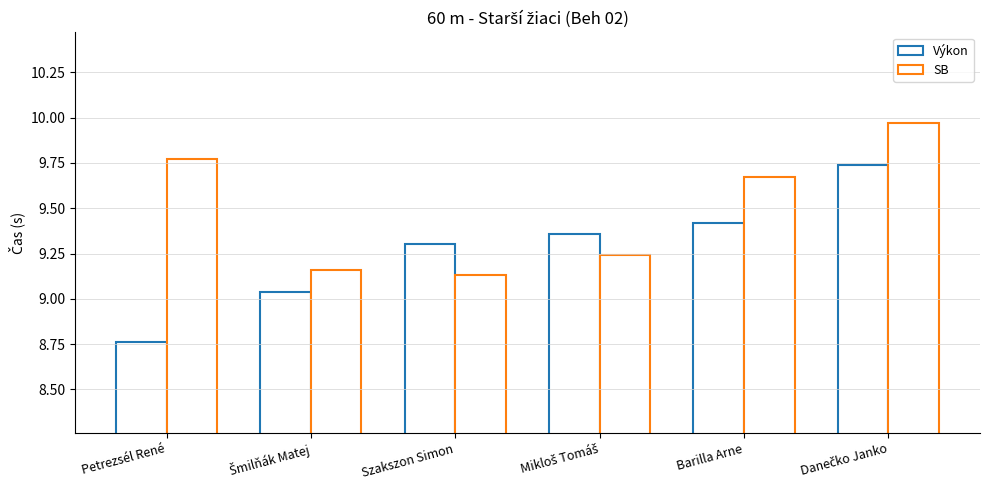

Reading left to right, extract all data points from this chart.

Výkon: Petrezsél René=8.8	Šmilňák Matej=9.0	Szakszon Simon=9.3	Mikloš Tomáš=9.4	Barilla Arne=9.4	Danečko Janko=9.7
SB: Petrezsél René=9.8	Šmilňák Matej=9.2	Szakszon Simon=9.1	Mikloš Tomáš=9.2	Barilla Arne=9.7	Danečko Janko=10.0